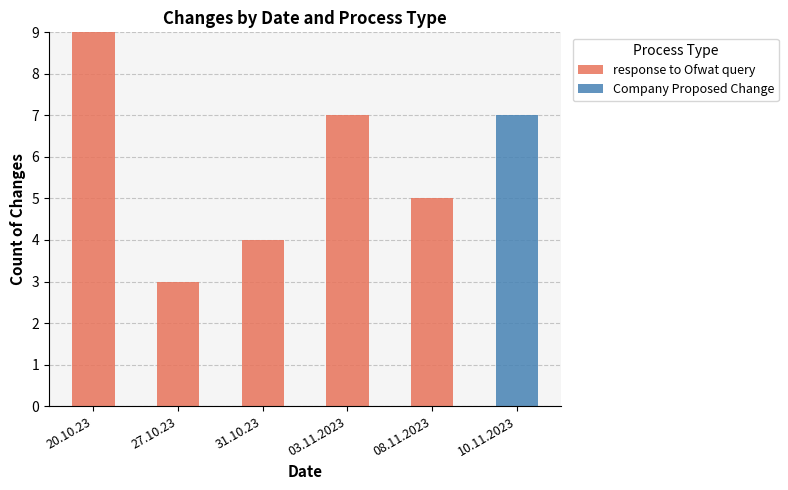

What is the sum of all response to Ofwat query values?

28